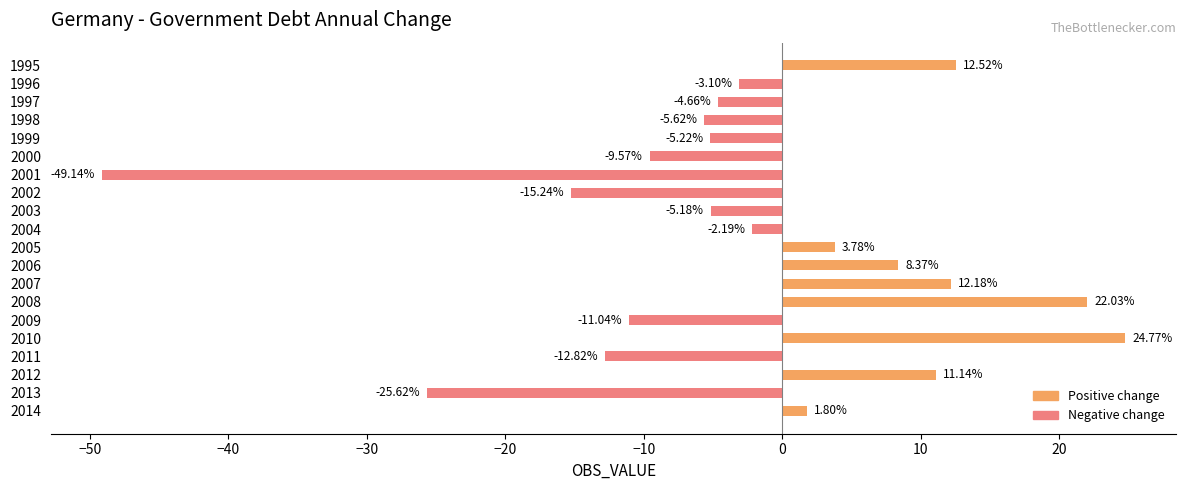

Rank the categories by value from lowest to highest.

2001, 2013, 2002, 2011, 2009, 2000, 1998, 1999, 2003, 1997, 1996, 2004, 2014, 2005, 2006, 2012, 2007, 1995, 2008, 2010